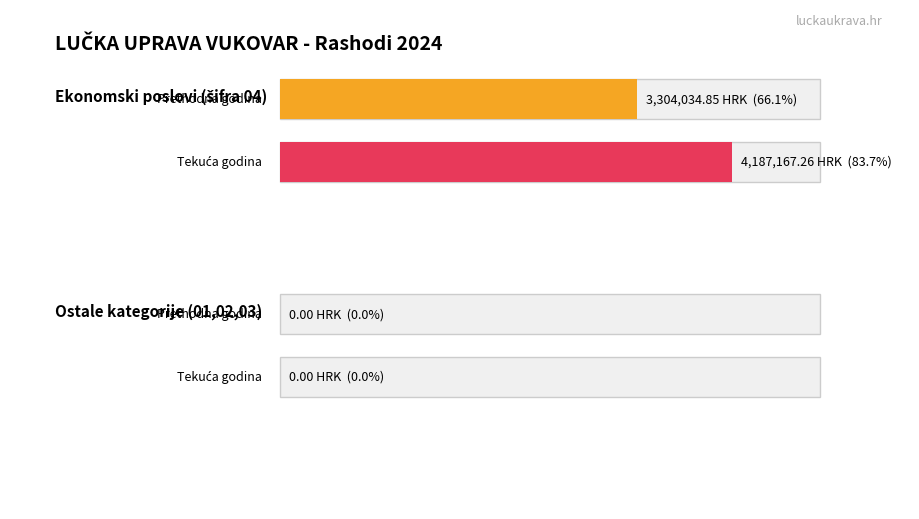

How many bars are there in each group?

2